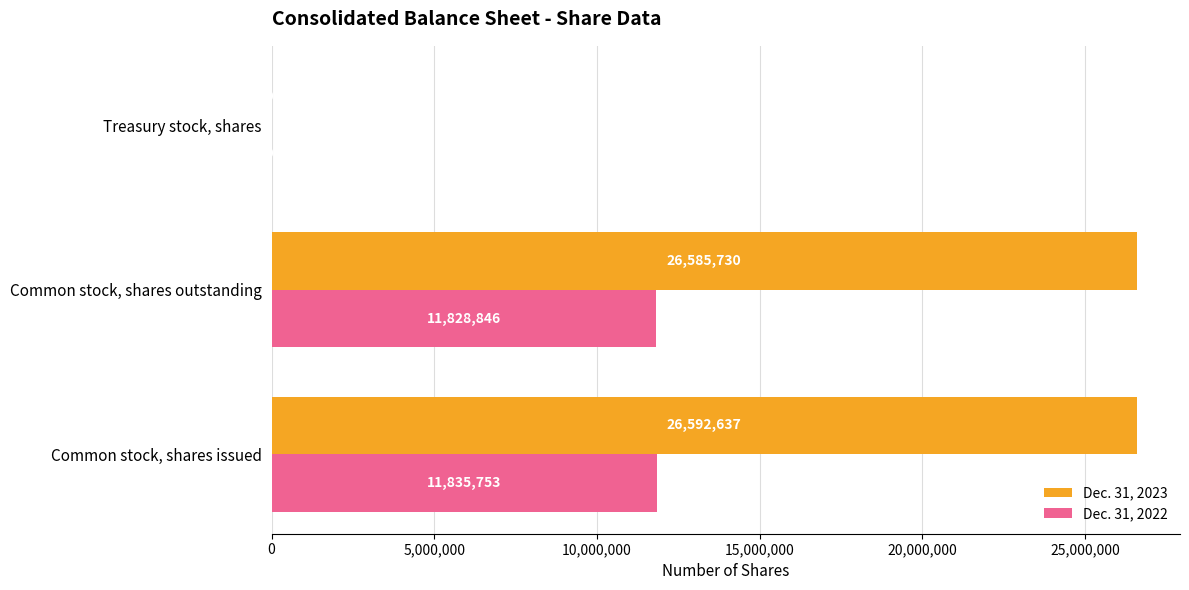

What is the greatest value displayed?

26592637